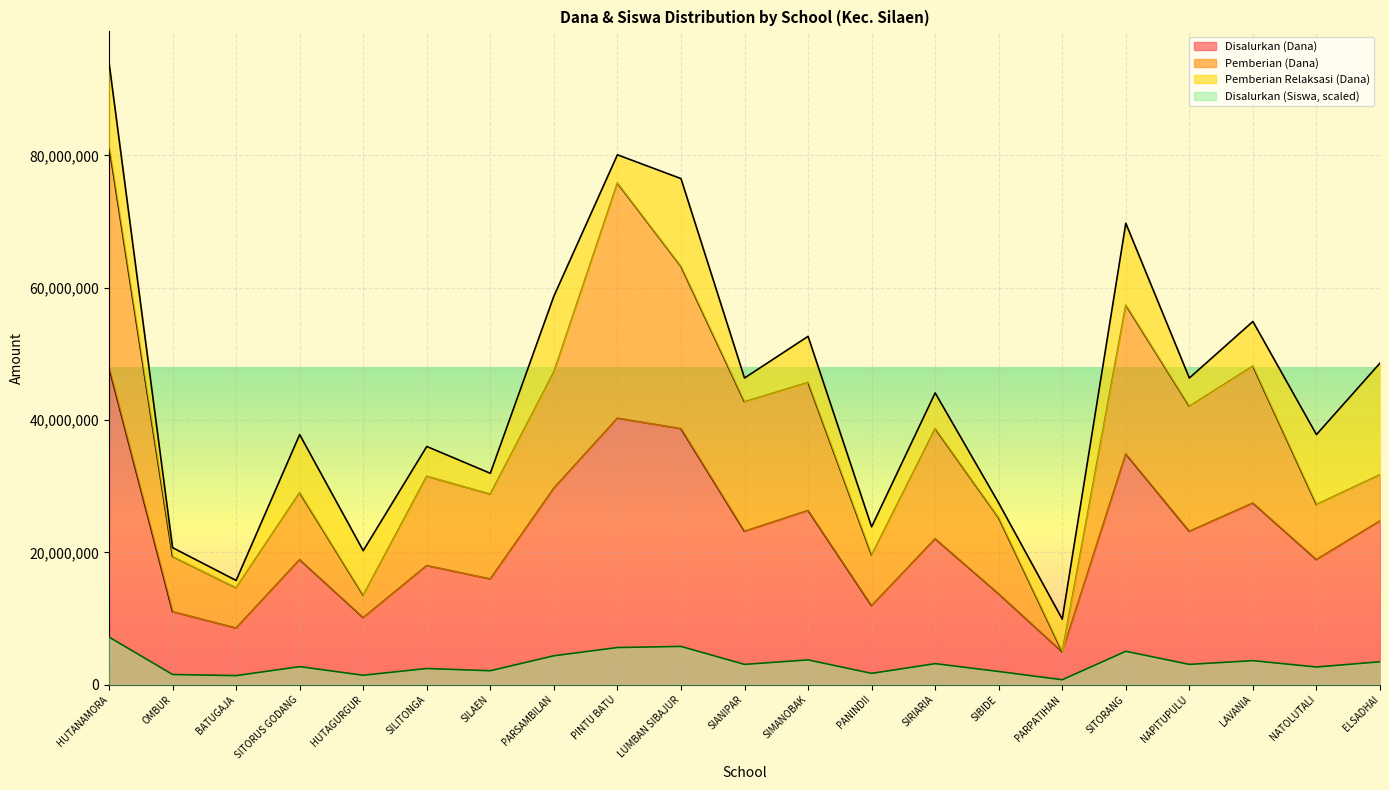

True or false: Disalurkan (Dana) has a value of 38700000.0 at LUMBAN SIBAJUR.

True